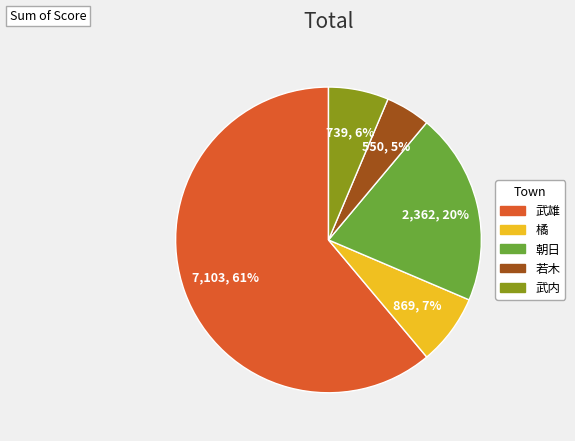

The 朝日 slice represents 20% of the pie. True or false?

True